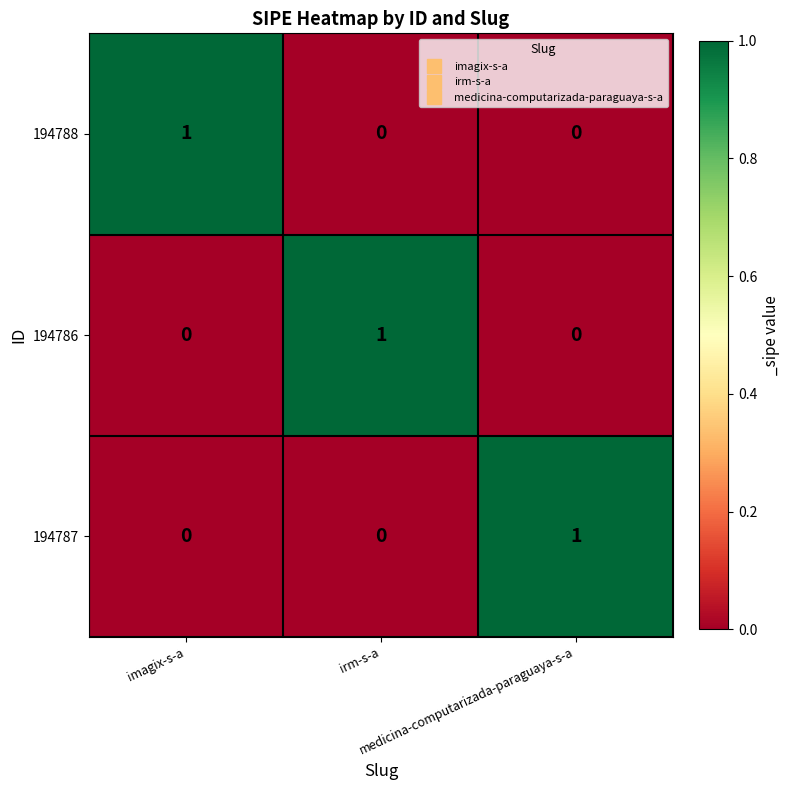

Count the 194786 values in the range 0 to 1.

3